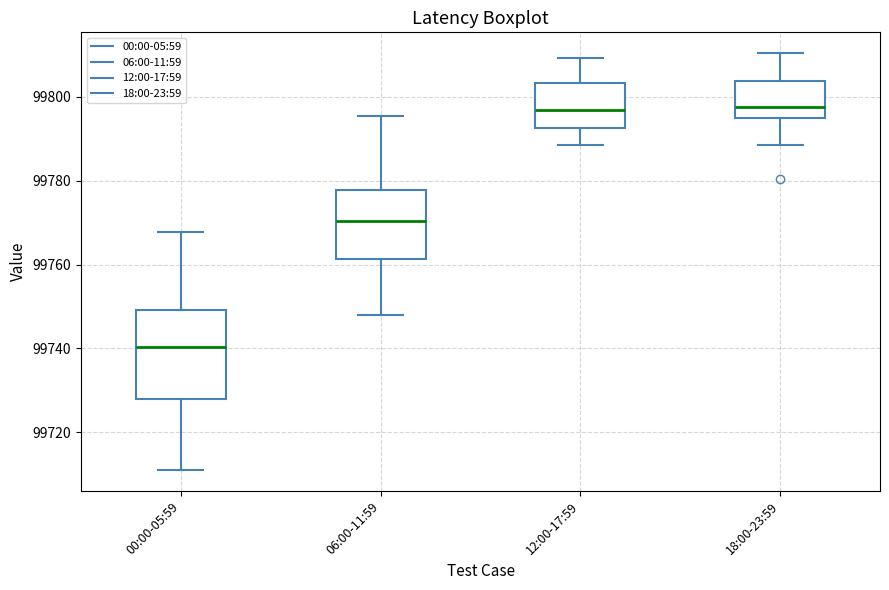

Which box is the tallest, from its lower edge to its upper edge?

00:00-05:59